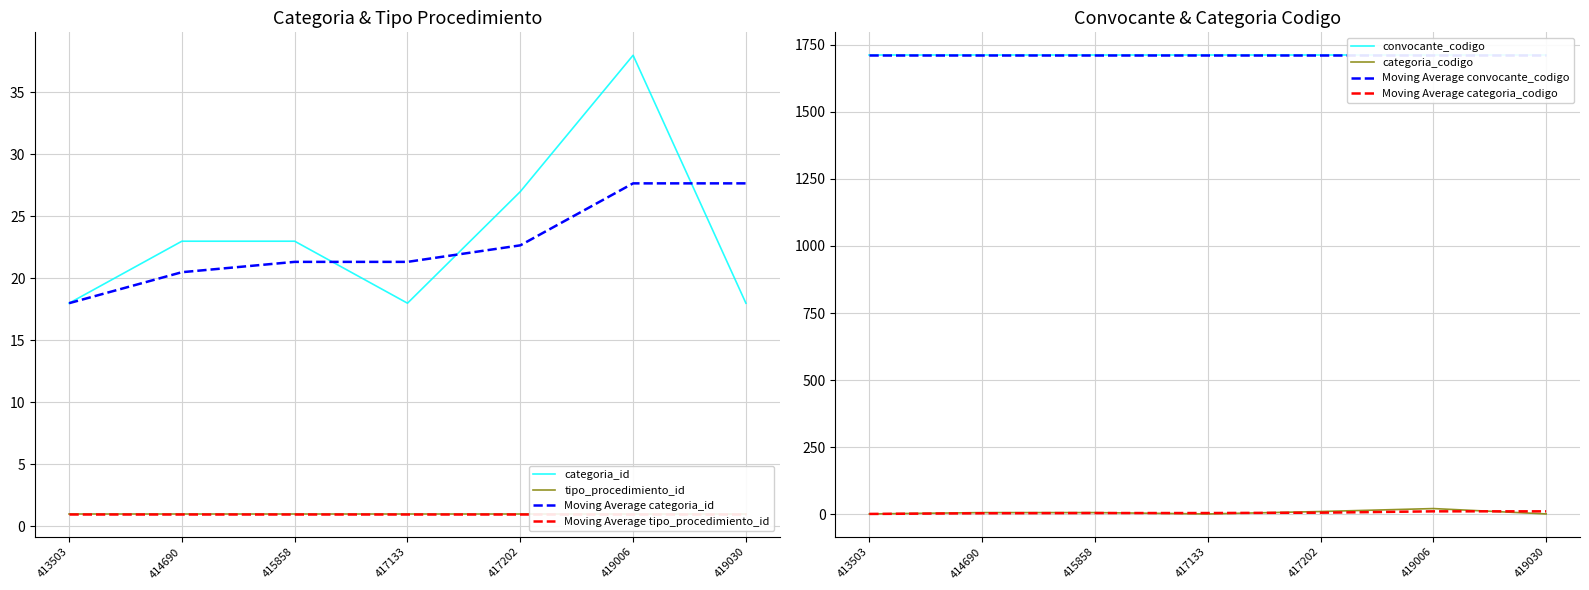

Rank the categories by categoria_codigo value from lowest to highest.

413503, 417133, 419030, 414690, 415858, 417202, 419006